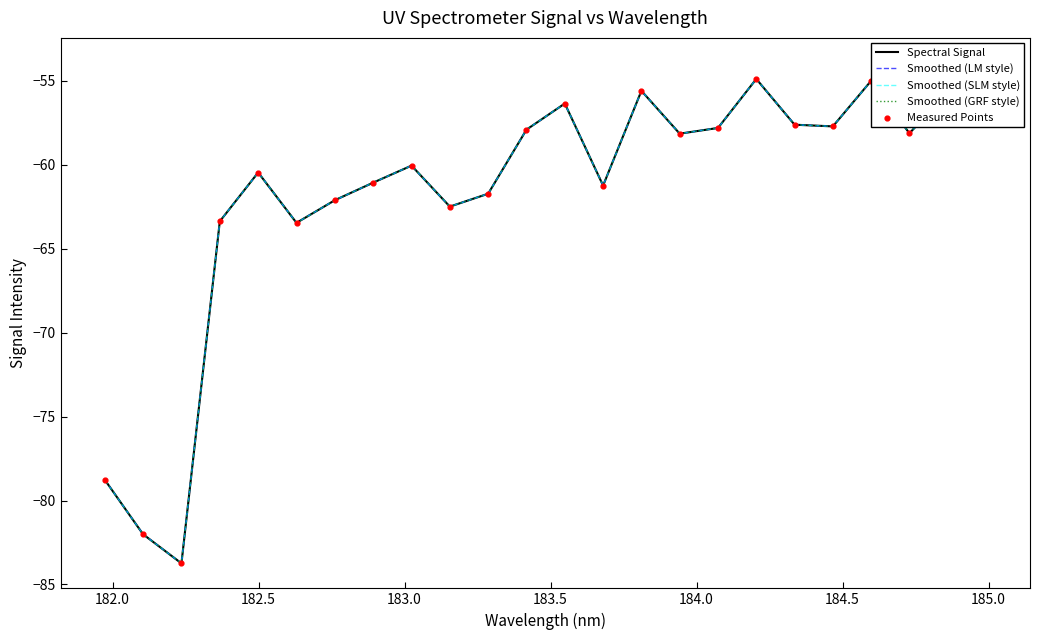

Which series reaches the minimum Y coordinate?

Spectral Signal